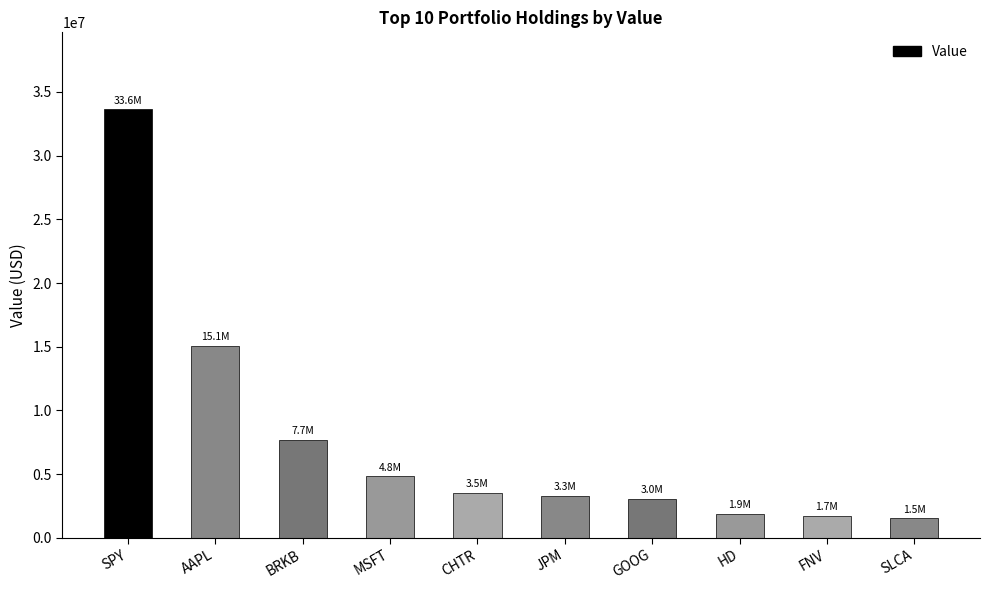

What is the difference between the maximum and minimum values?

32122000